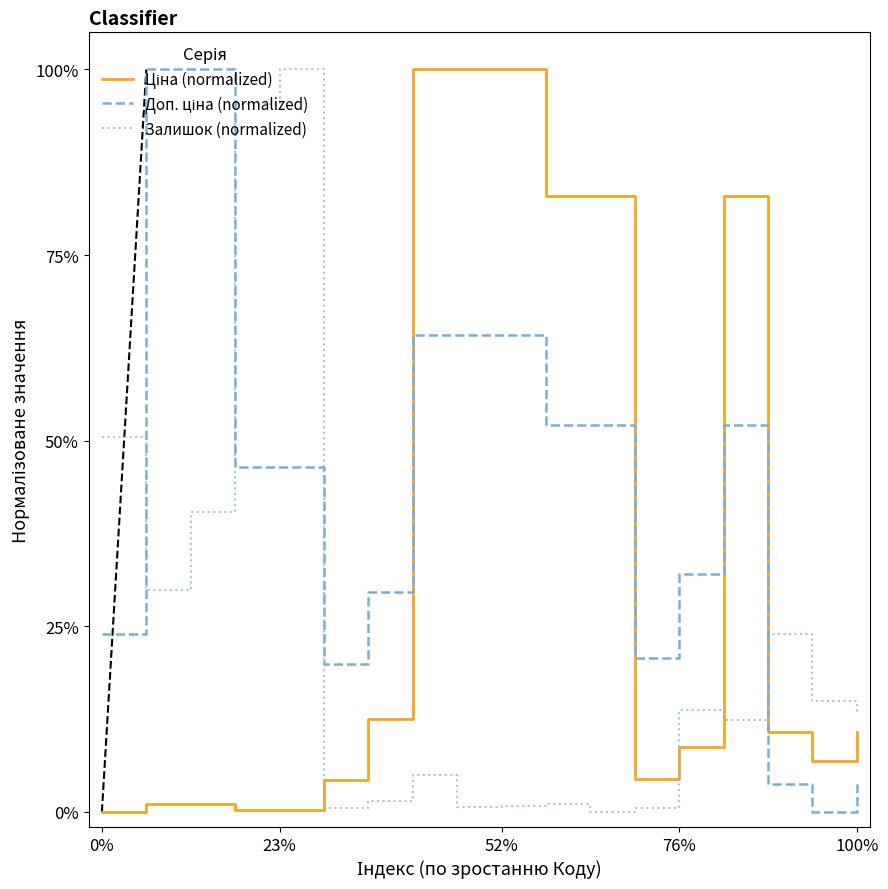

What is the greatest value displayed?

1.0